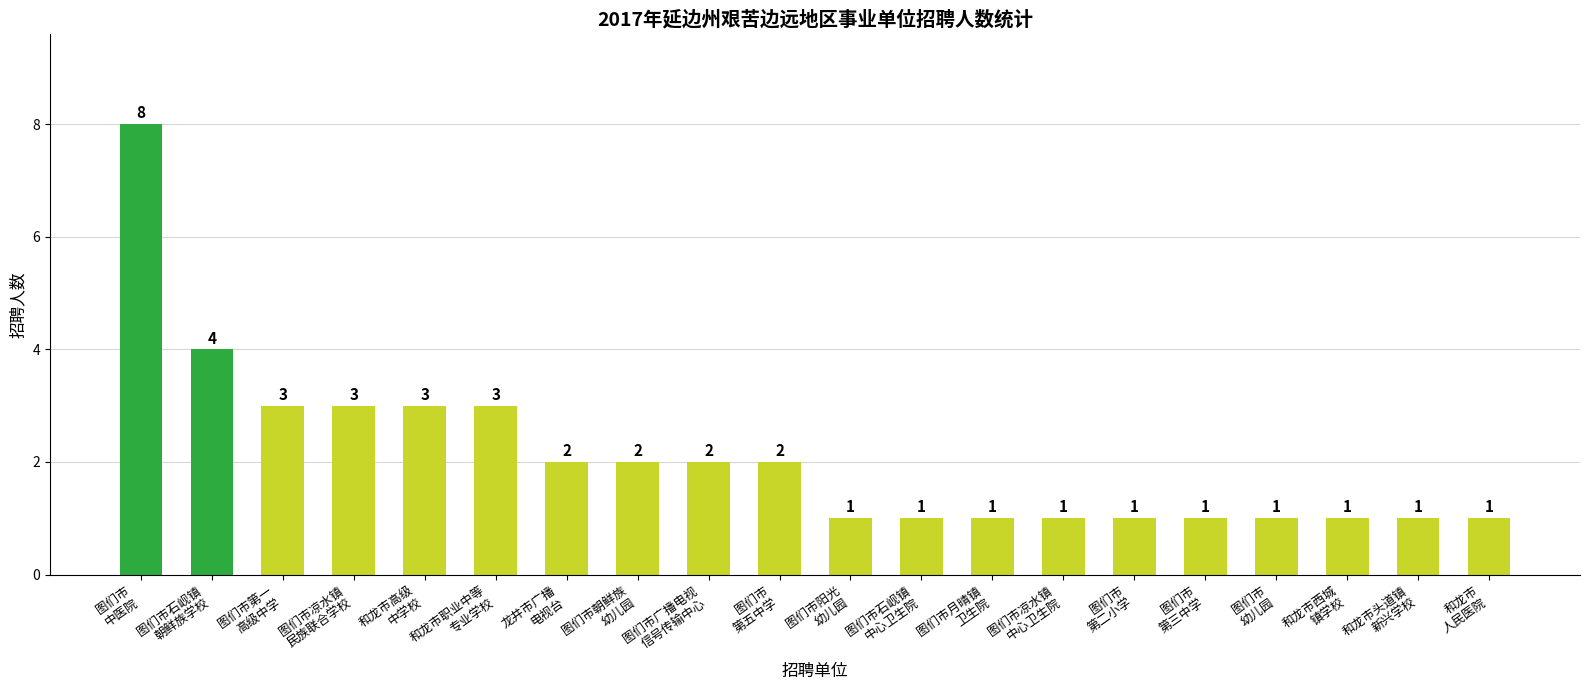

What is the maximum value shown in the chart?

8